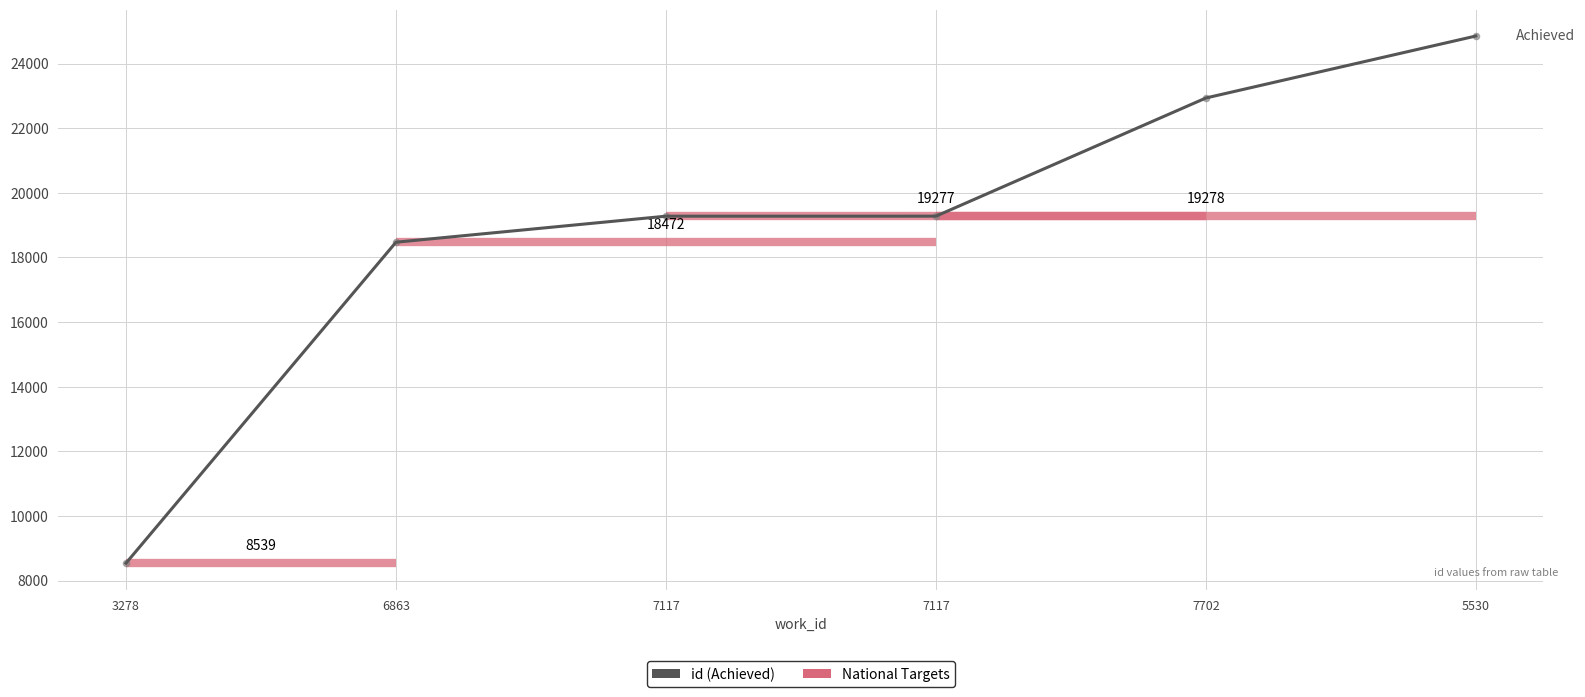

What is the change in value from 6863 to 7117?

+806